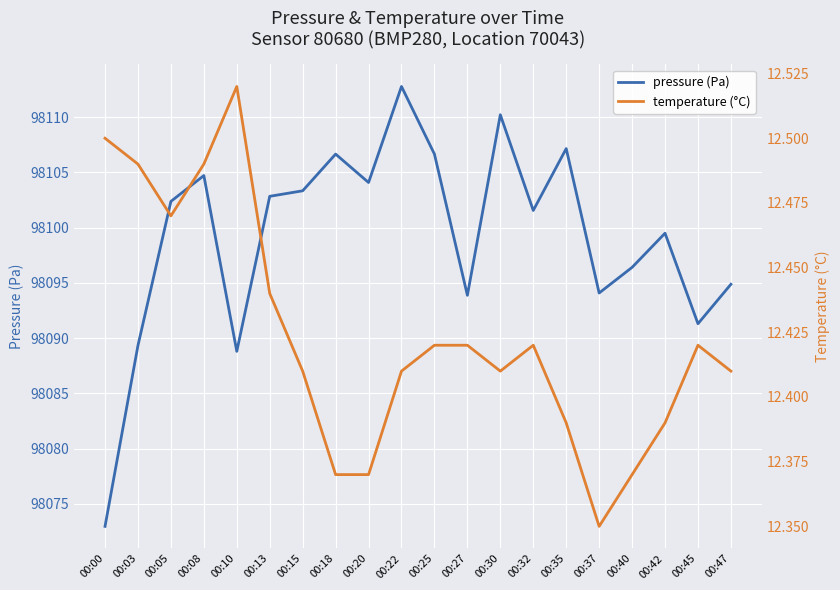

What is the sum of the pressure (Pa) values at 00:30 and 00:40?

196206.6